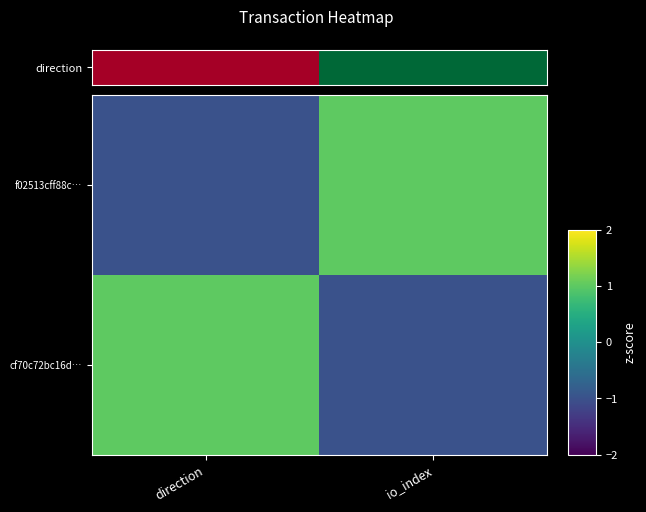

At how many categories does at least one series exceed 0?

2